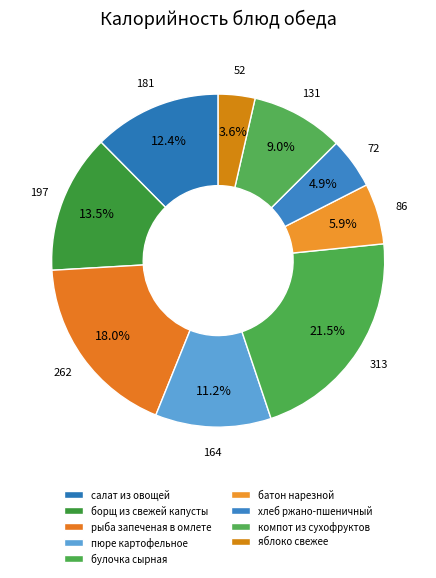

Which has a higher value, яблоко свежее or пюре картофельное?

пюре картофельное